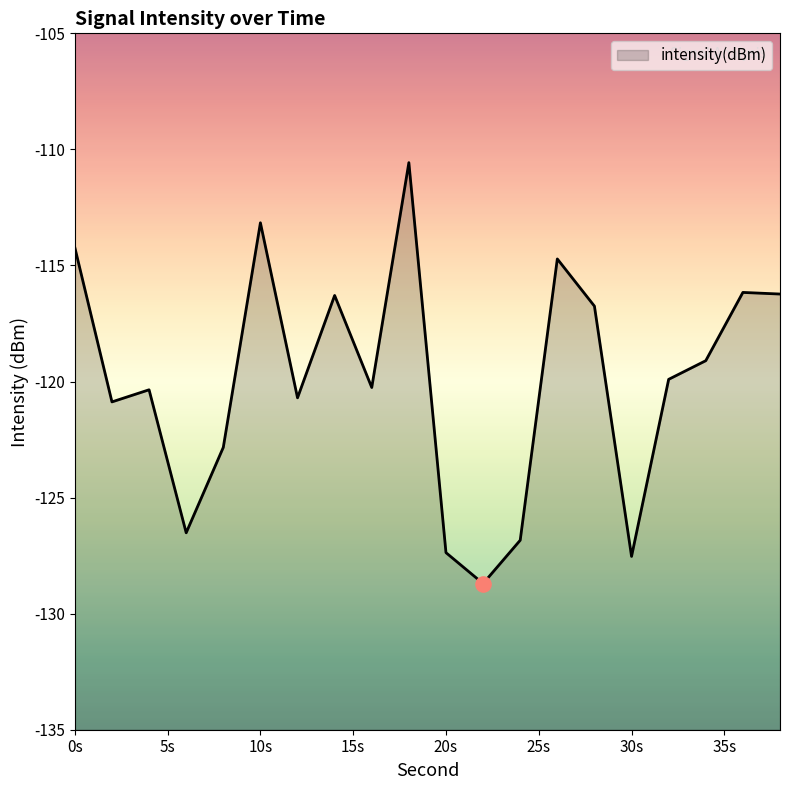

What is the change in value from 2 to 26?

+6.2